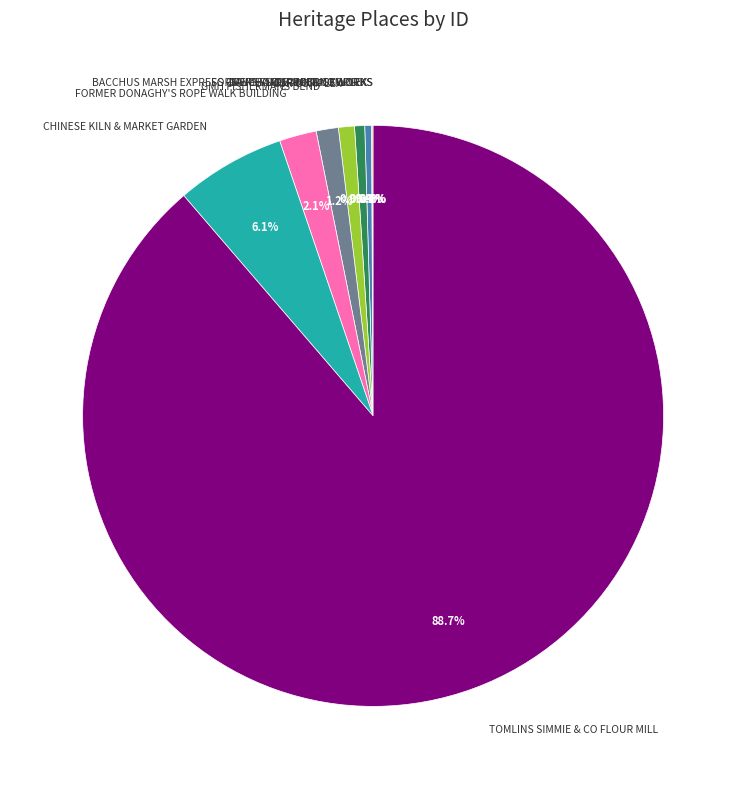

Approximately how many times larger is the value at FORMER DONAGHY'S ROPE WALK BUILDING compared to GMH FISHERMANS BEND?

1.7